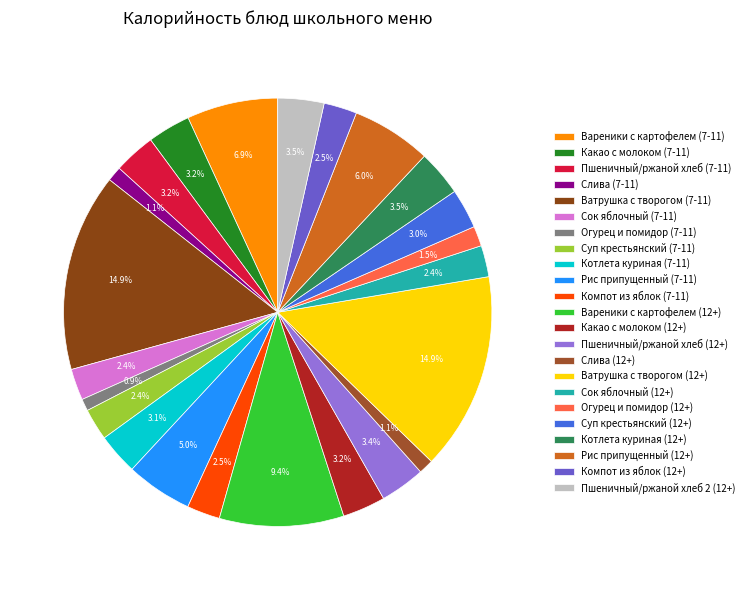

How many slices are in this pie chart?

23